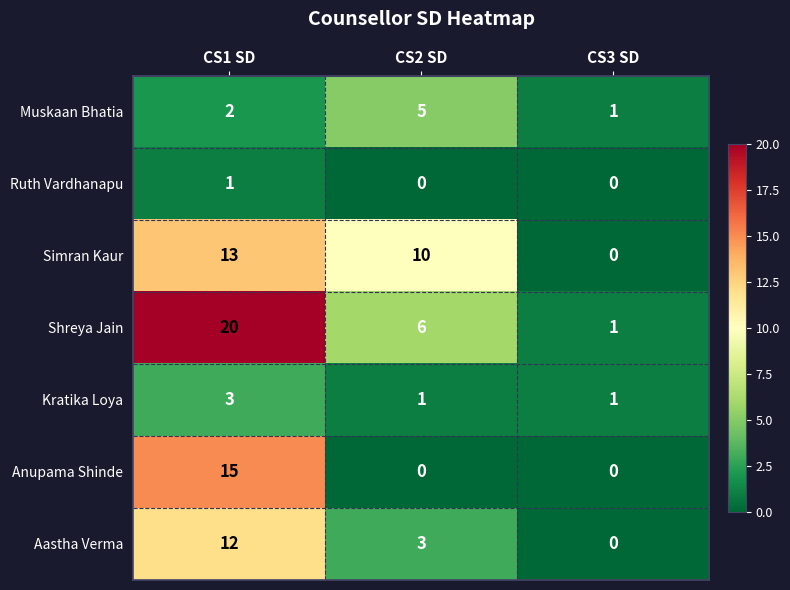

What is the sum of the Aastha Verma values at CS1 SD and CS3 SD?

12